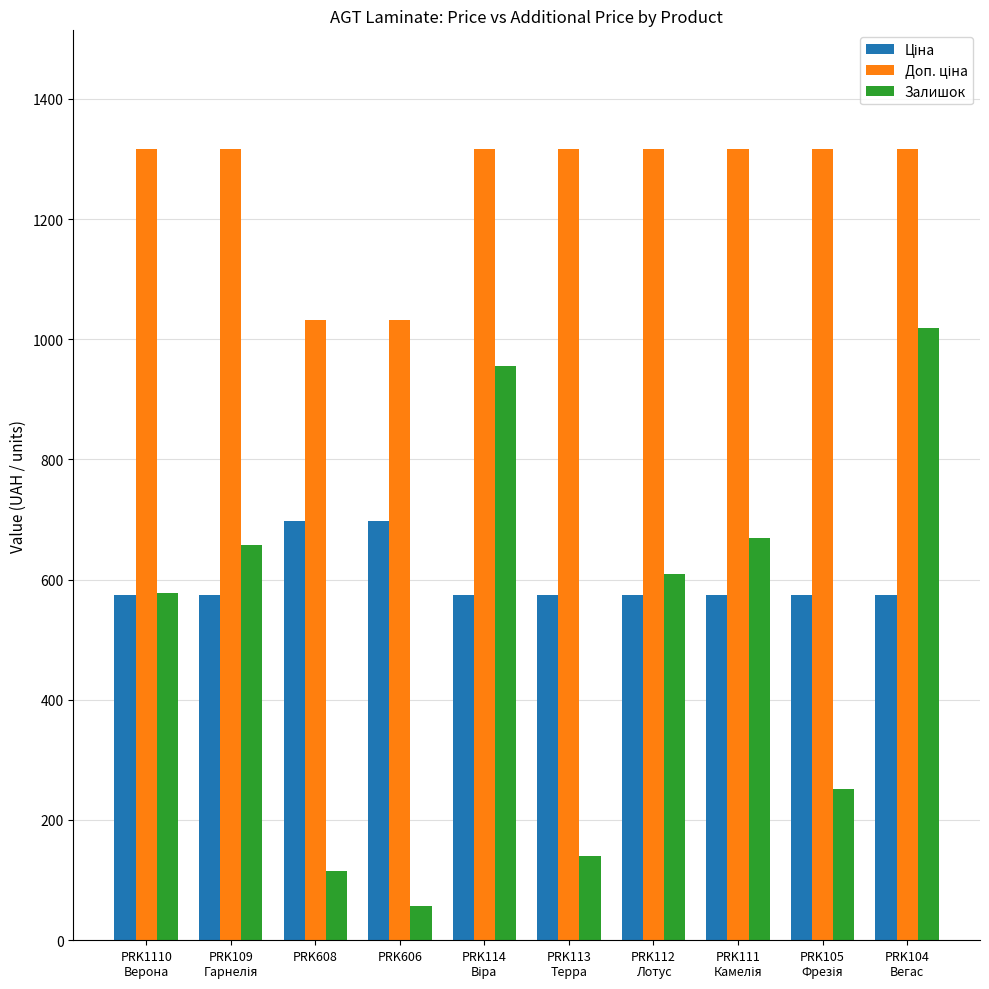

What is the difference between the maximum and minimum values in the Залишок series?

962.0